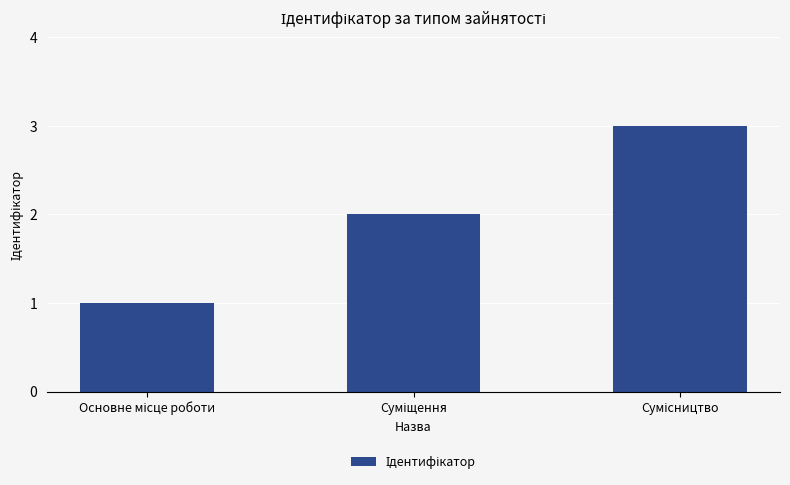

Reading left to right, list all the values displayed in this chart.

1	2	3